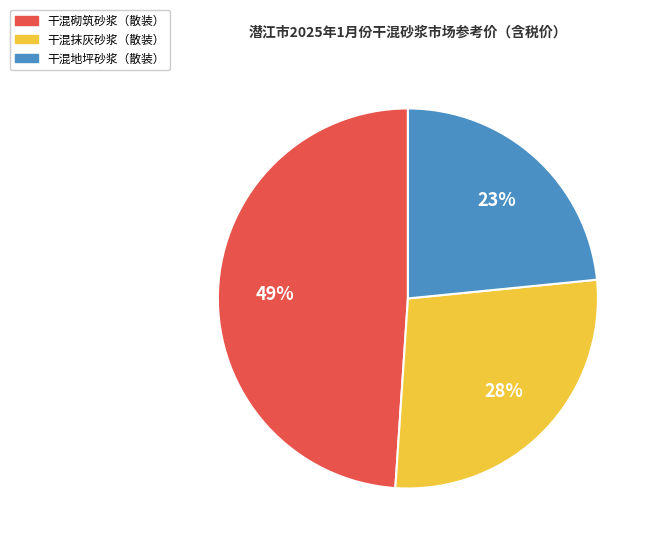

To the nearest percent, what is the combined percentage of 干混抹灰砂浆（散装） and 干混砌筑砂浆（散装）?

77%